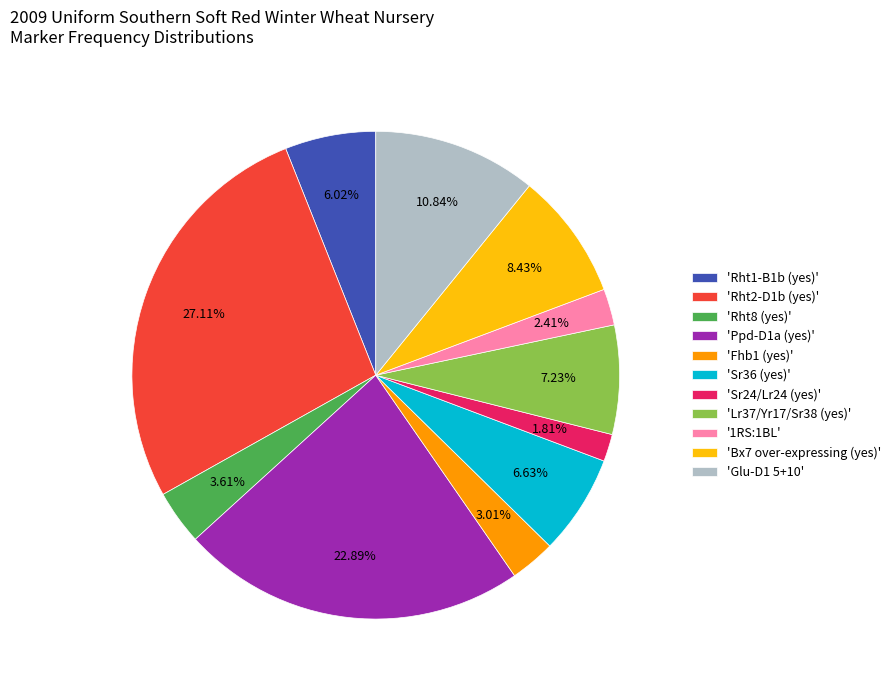

Is there a majority slice in this chart?

No